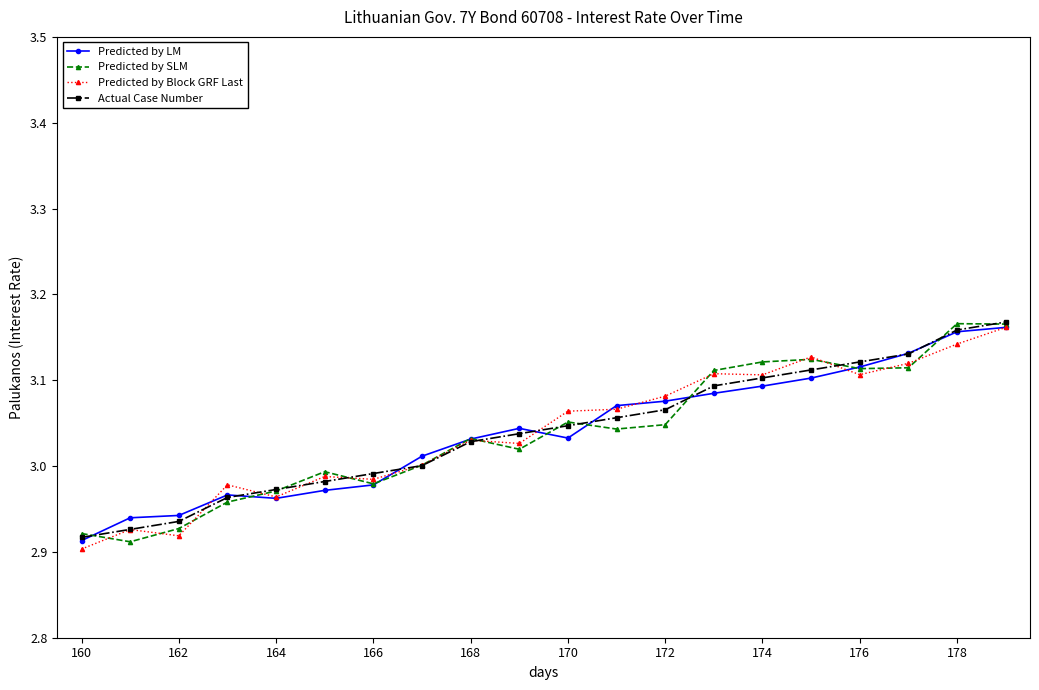

True or false: Predicted by Block GRF Last has more than 1 interior local peaks.

True